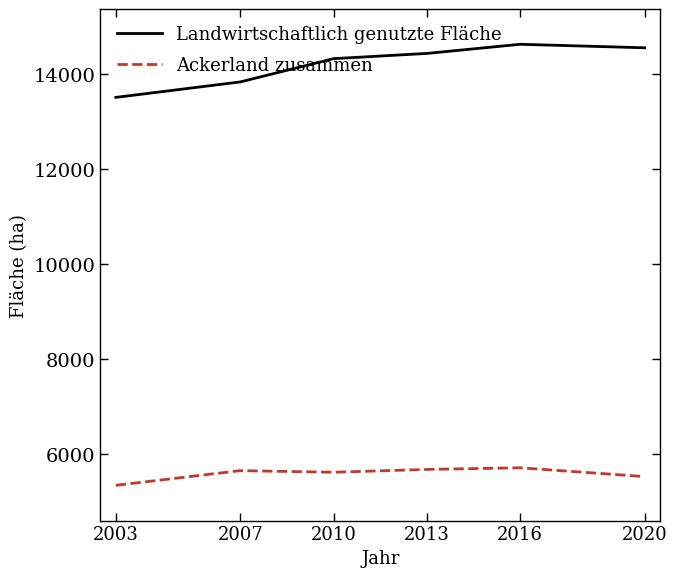

What is the difference between the Landwirtschaftlich genutzte Fläche values at 2007 and 2016?

793.6